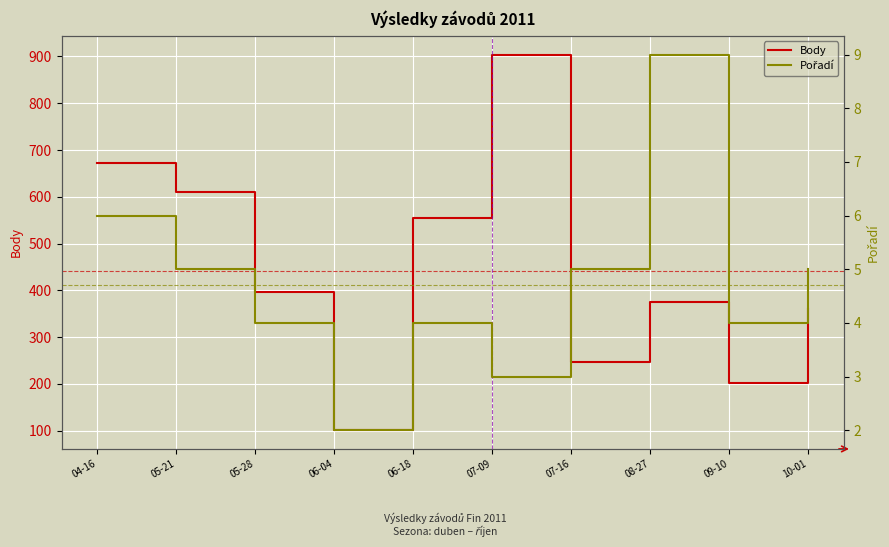

What is the label of the 3rd point from the right?

08-27